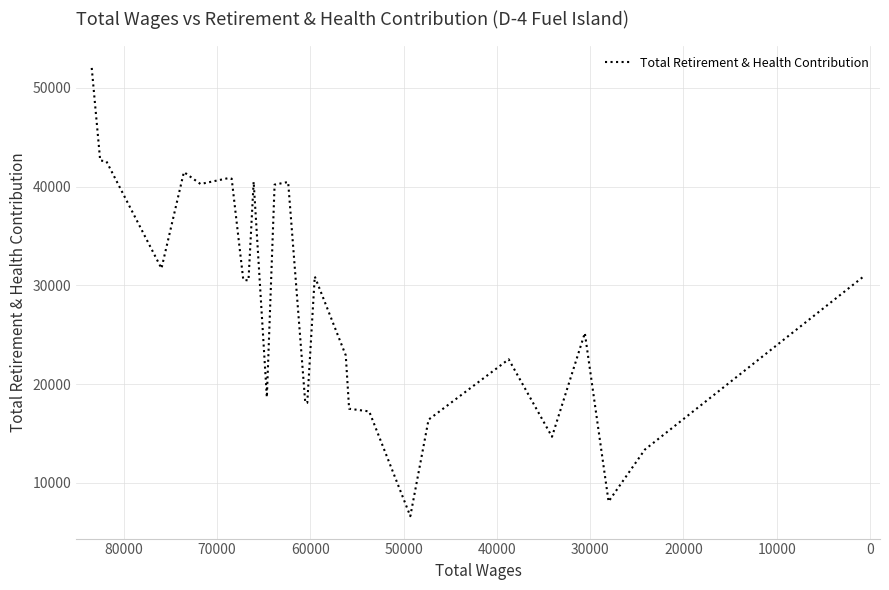

Is this an area chart (filled region under the line)?

No